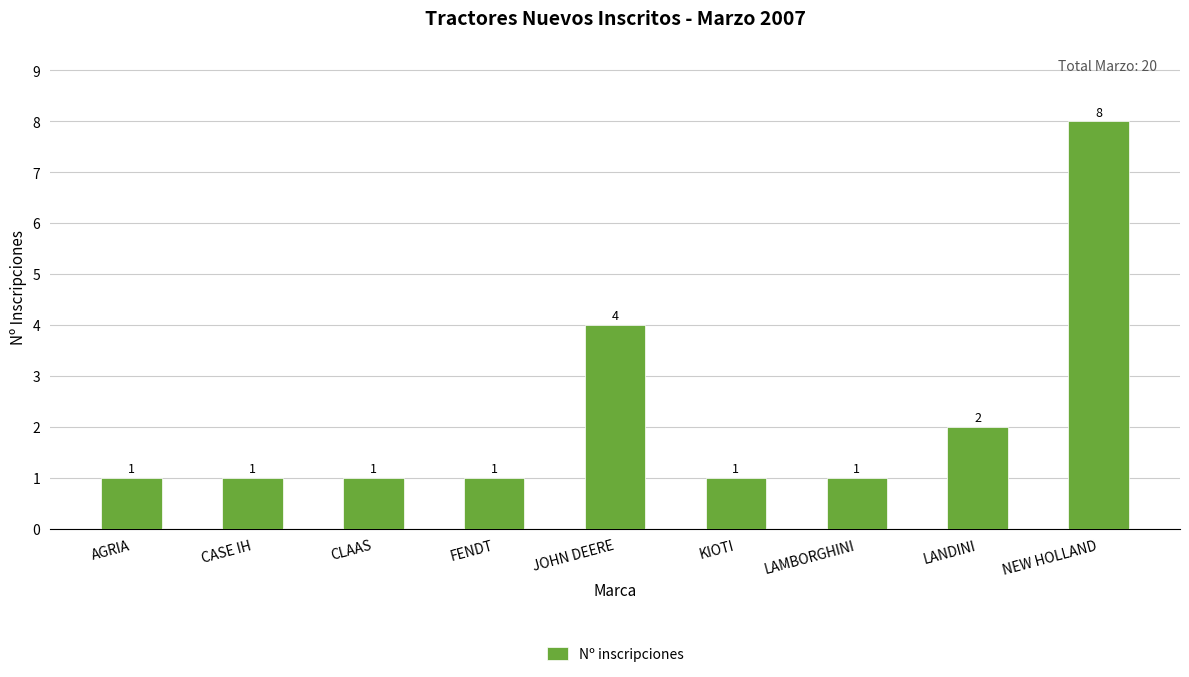

Reading right to left, list all the values displayed in this chart.

NEW HOLLAND=8	LANDINI=2	LAMBORGHINI=1	KIOTI=1	JOHN DEERE=4	FENDT=1	CLAAS=1	CASE IH=1	AGRIA=1